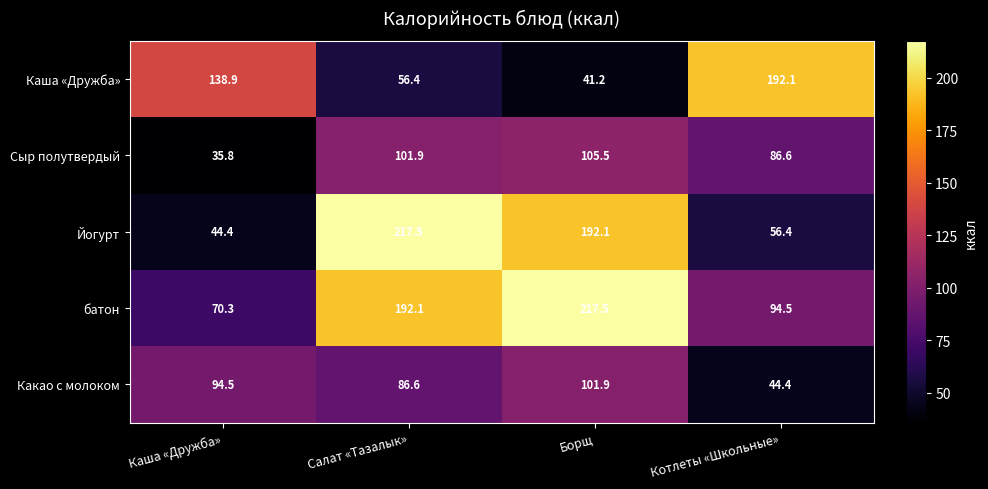

What is the total value across all series at Борщ?

658.2